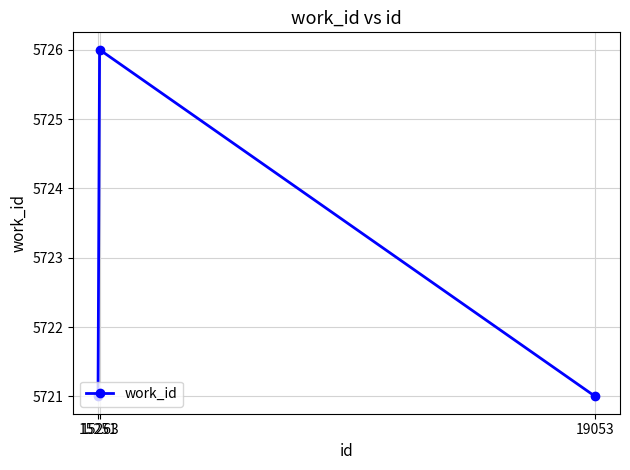

What is the sum of all values?

17168